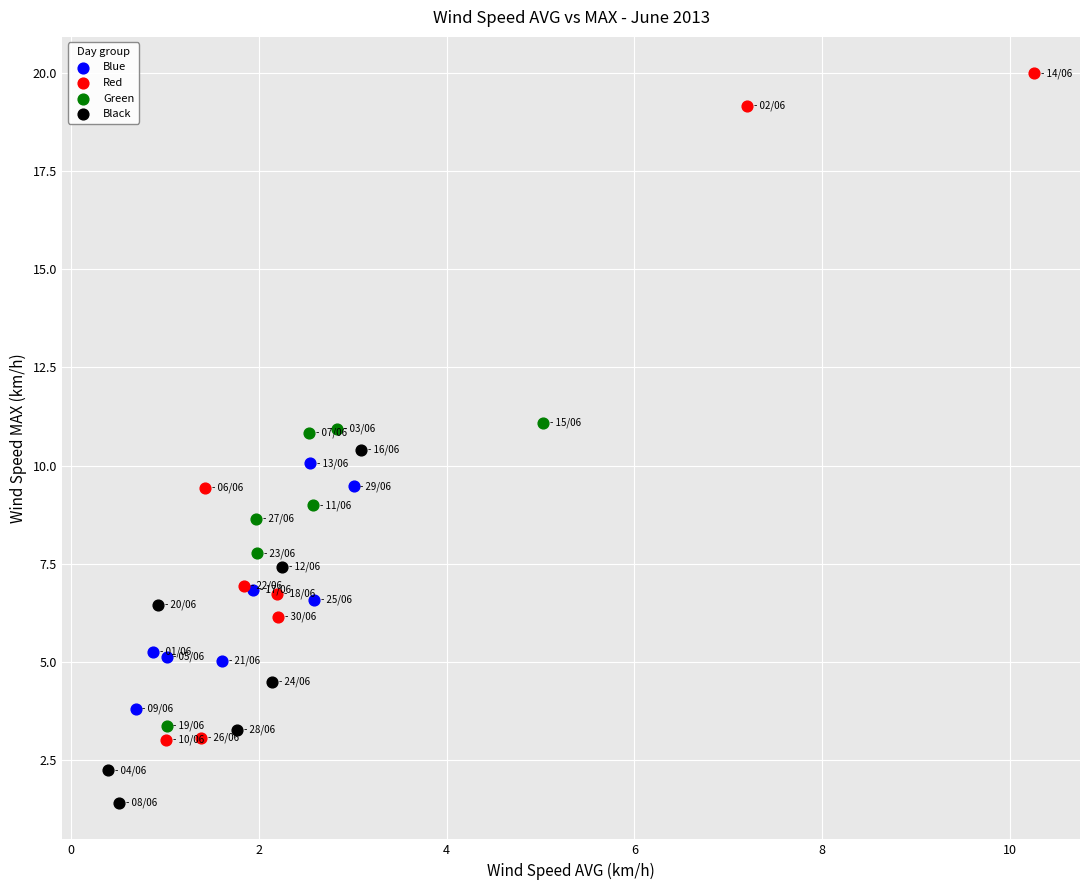

Which series contains the lowest Y value?

Black